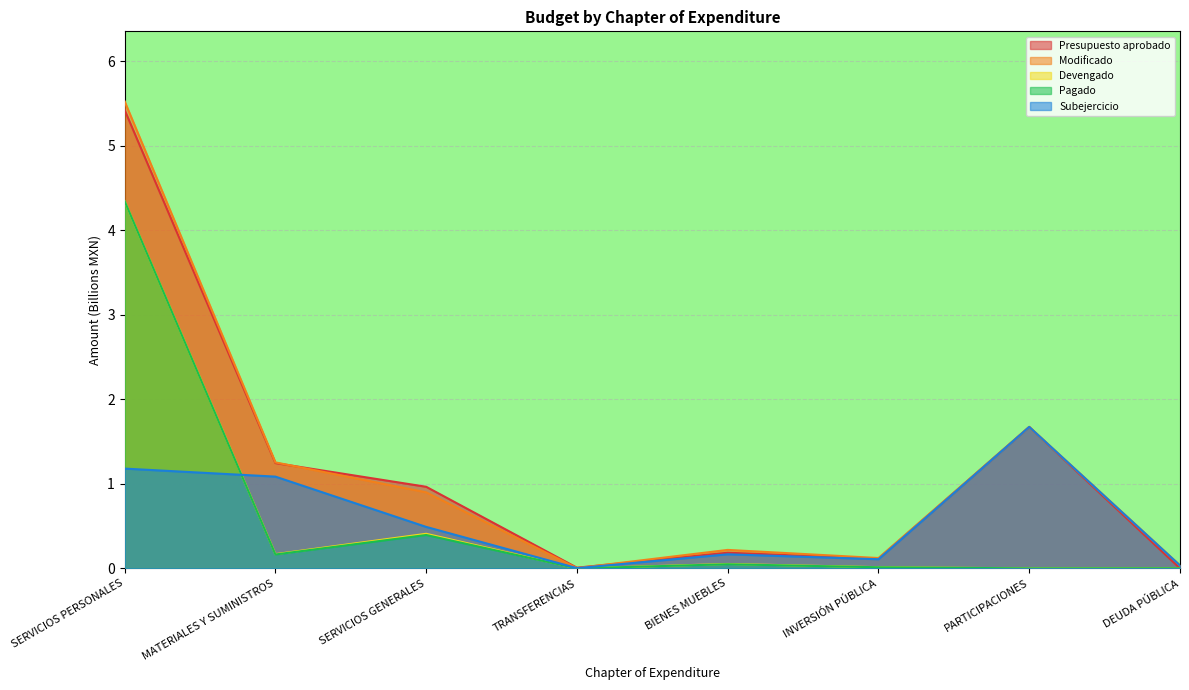

The Modificado series shows 0.9 at SERVICIOS GENERALES. True or false?

True